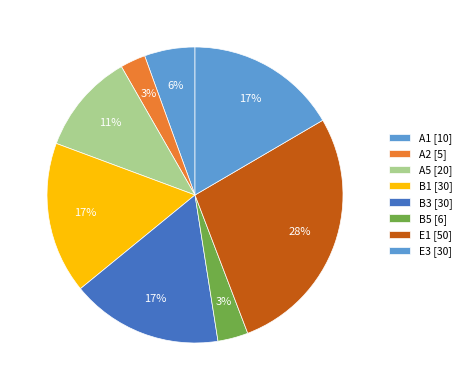

How many segments does this pie chart have?

8